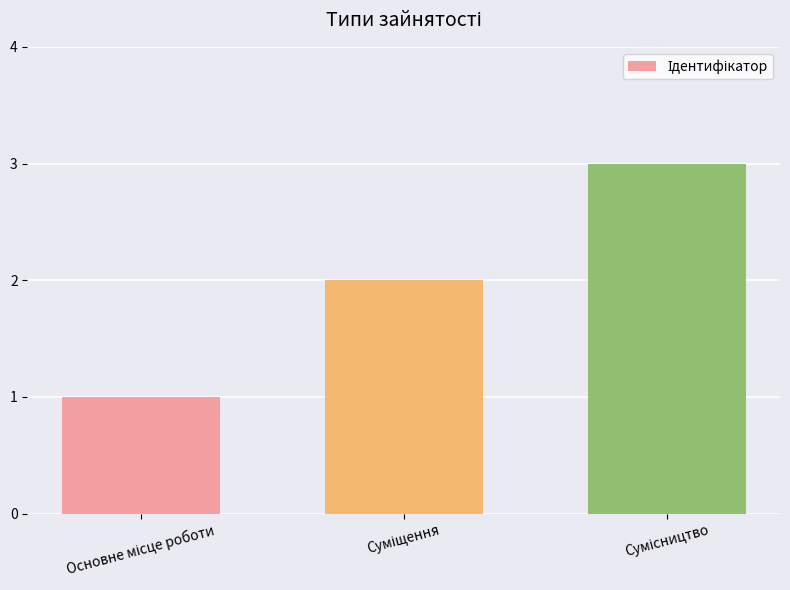

What is the maximum value shown in the chart?

3